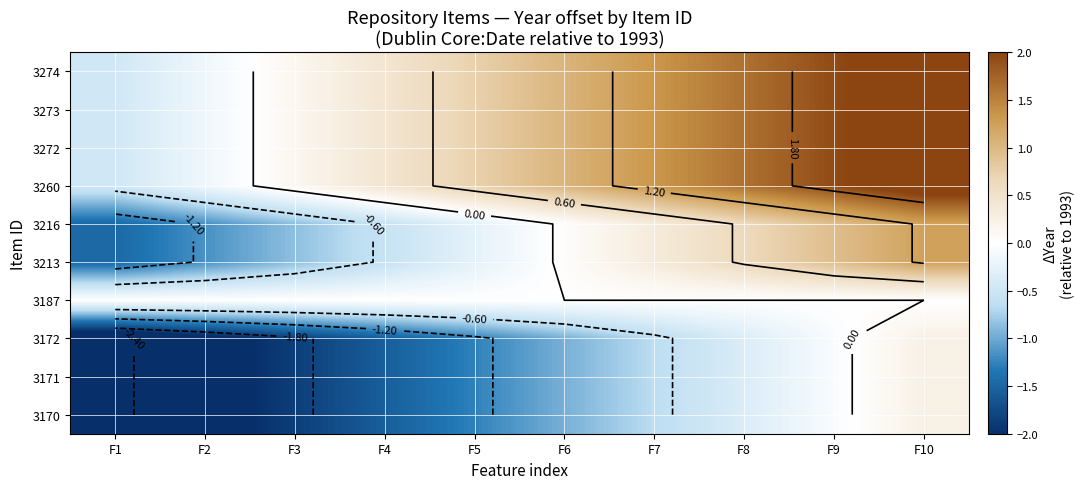

Where is 3172 nearest to the value -1?

F6